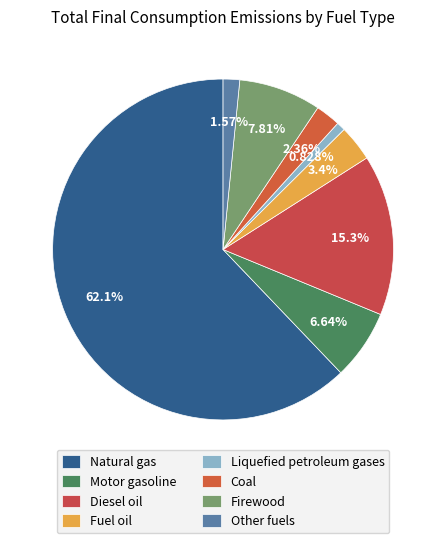

How many slices are in this pie chart?

8